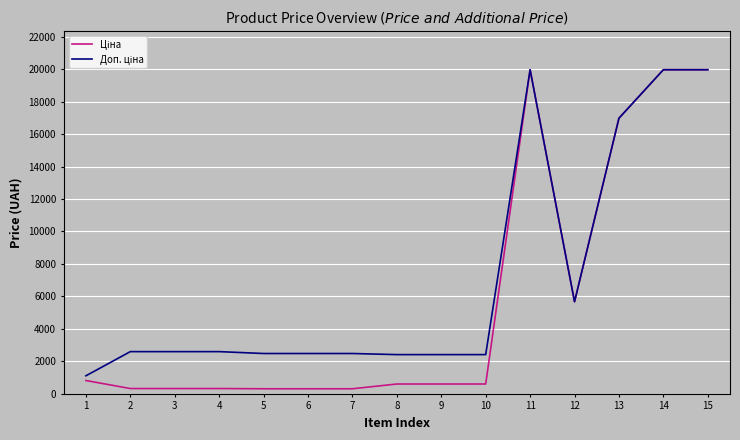

What is the approximate value of Доп. ціна at 14?

19964.2